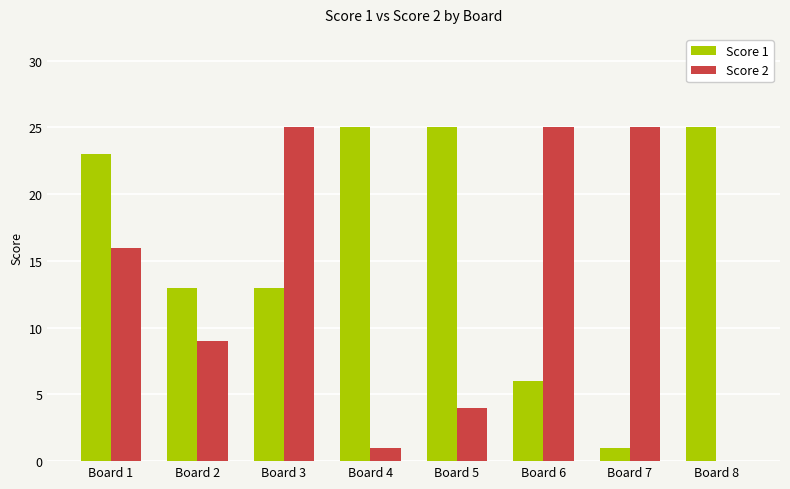

What are all the series names shown in the legend?

Score 1, Score 2